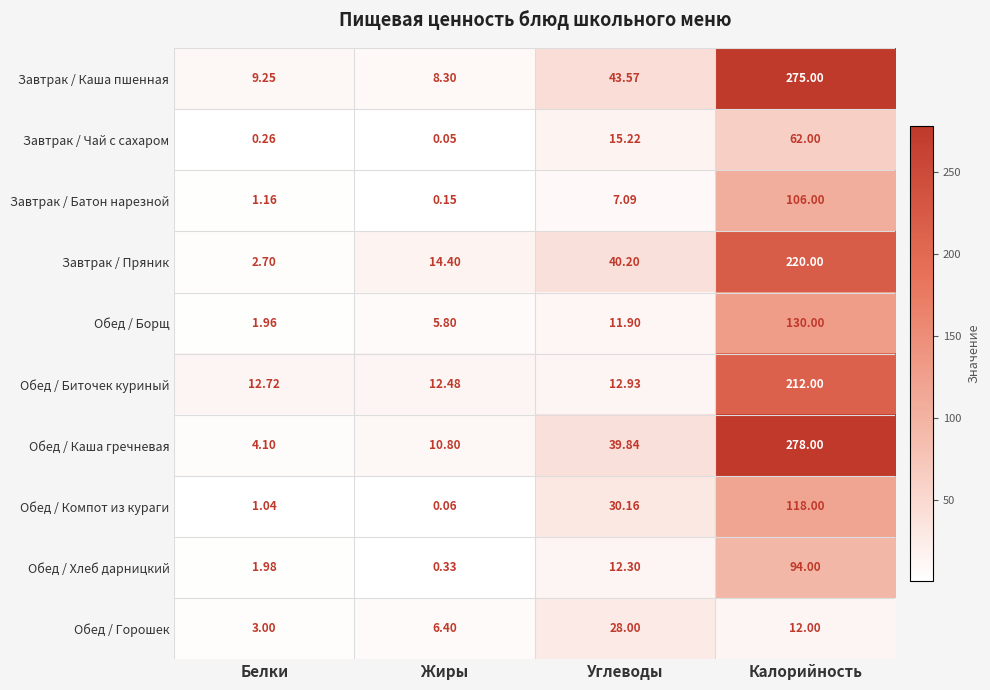

At Жиры, list the series in order from largest to smallest.

Завтрак / Пряник, Обед / Биточек куриный, Обед / Каша гречневая, Завтрак / Каша пшенная, Обед / Горошек, Обед / Борщ, Обед / Хлеб дарницкий, Завтрак / Батон нарезной, Обед / Компот из кураги, Завтрак / Чай с сахаром